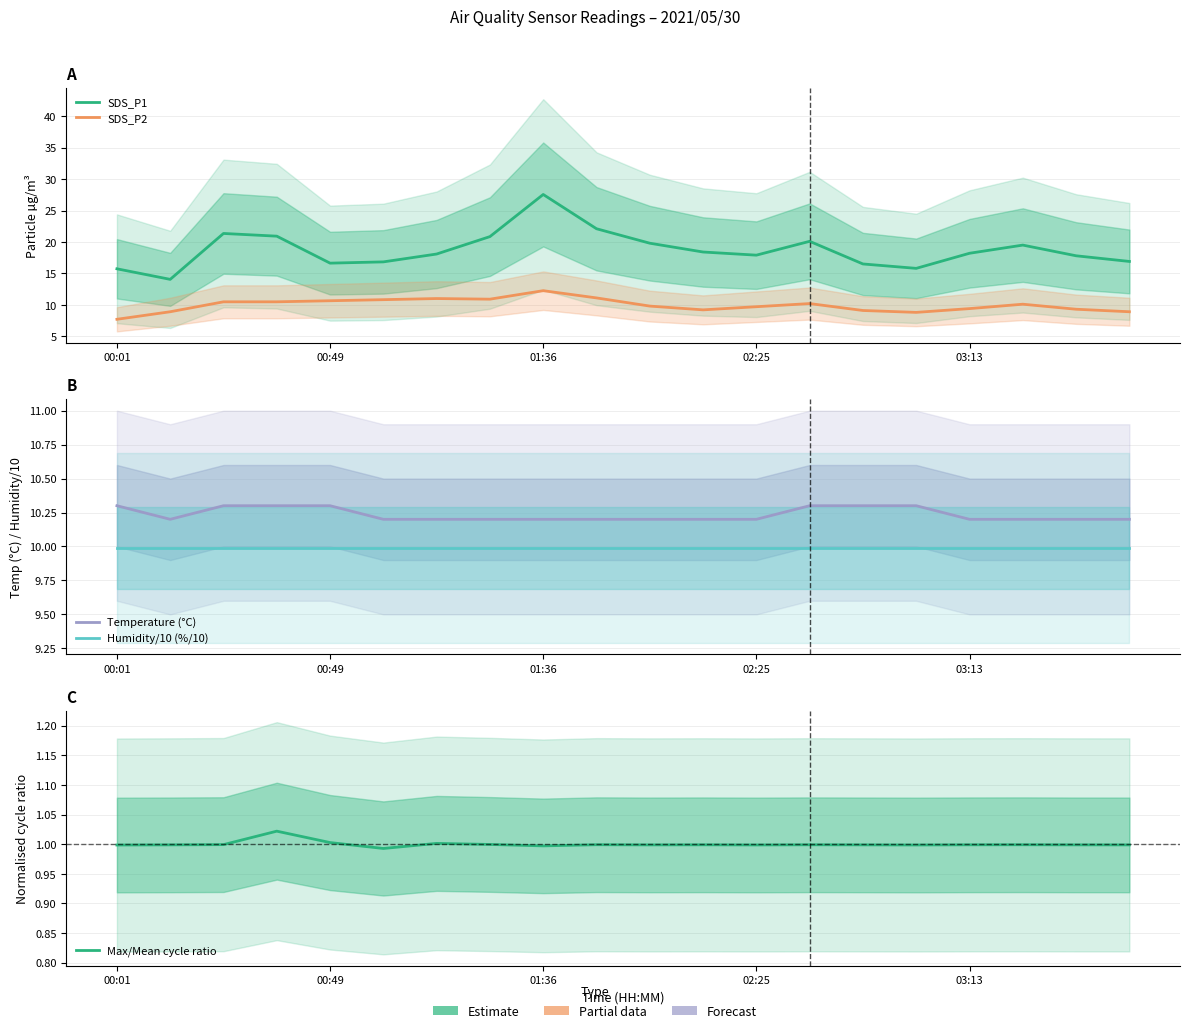

What are all the series names shown in the legend?

SDS_P1, SDS_P2, Temperature (°C), Humidity/10 (%/10), Max/Mean cycle ratio